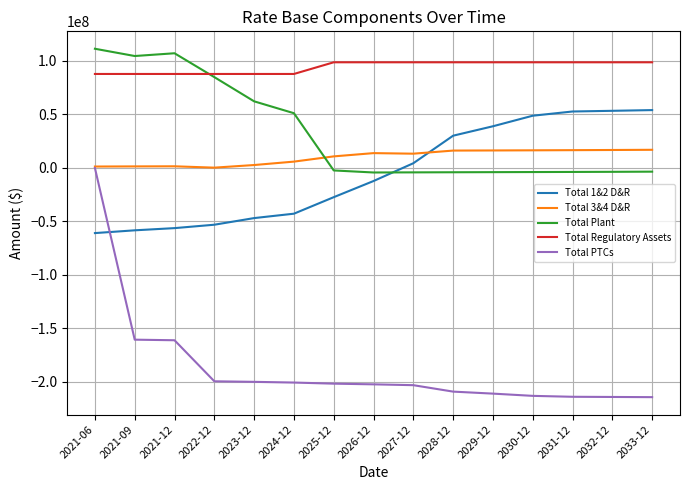

True or false: Total Plant has a value of -3902209.5 at 2031-12.

True